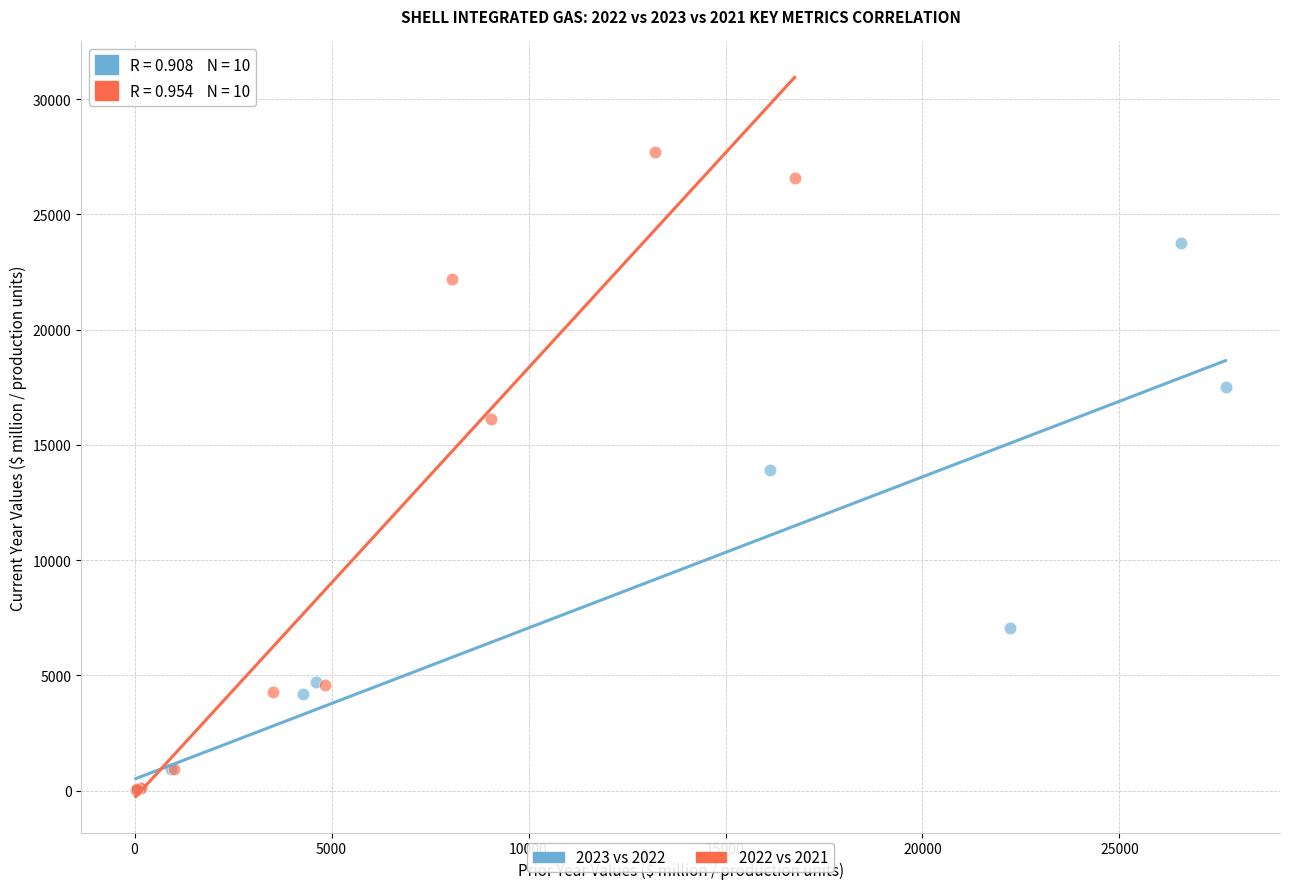

Which series reaches the maximum Y coordinate?

2022 vs 2021